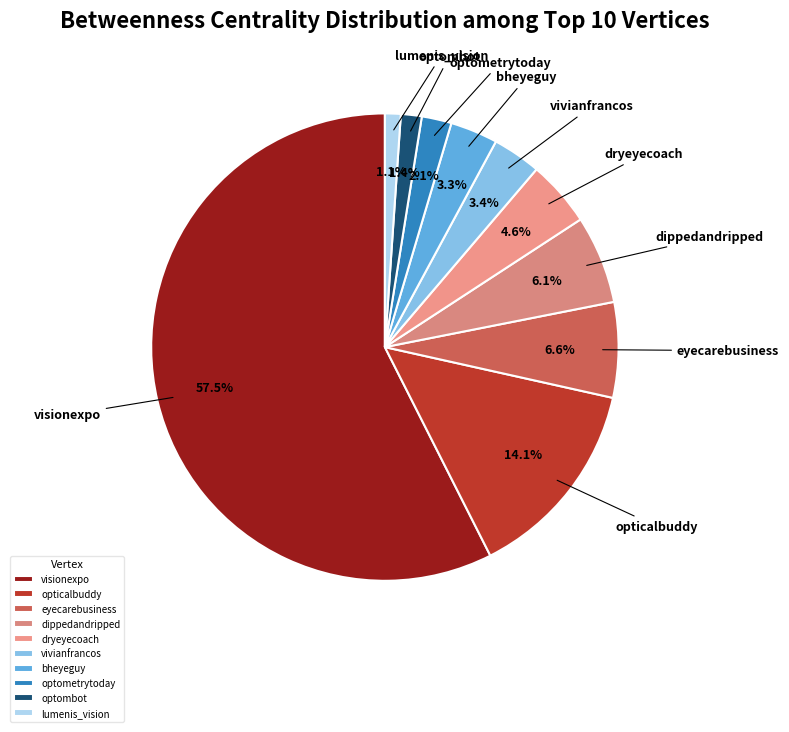

Which slice is the largest?

visionexpo